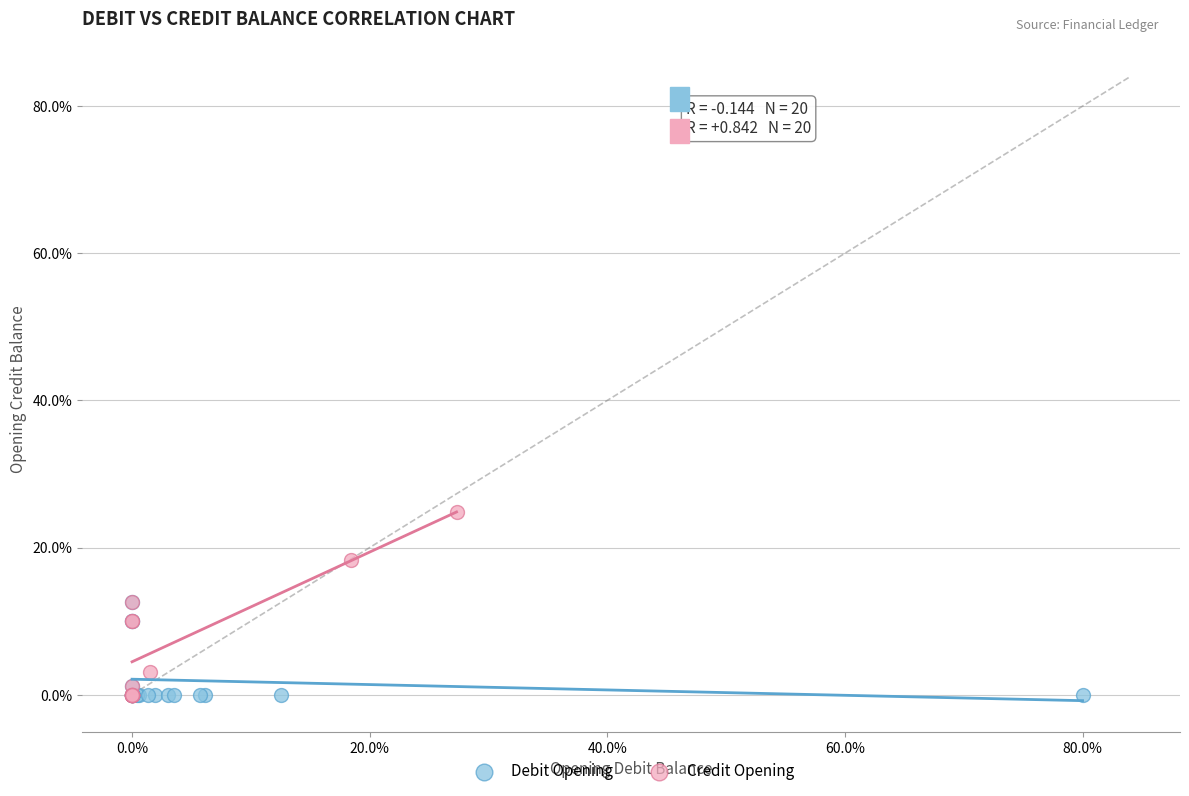

Which series has the widest spread of Y values?

Credit Opening